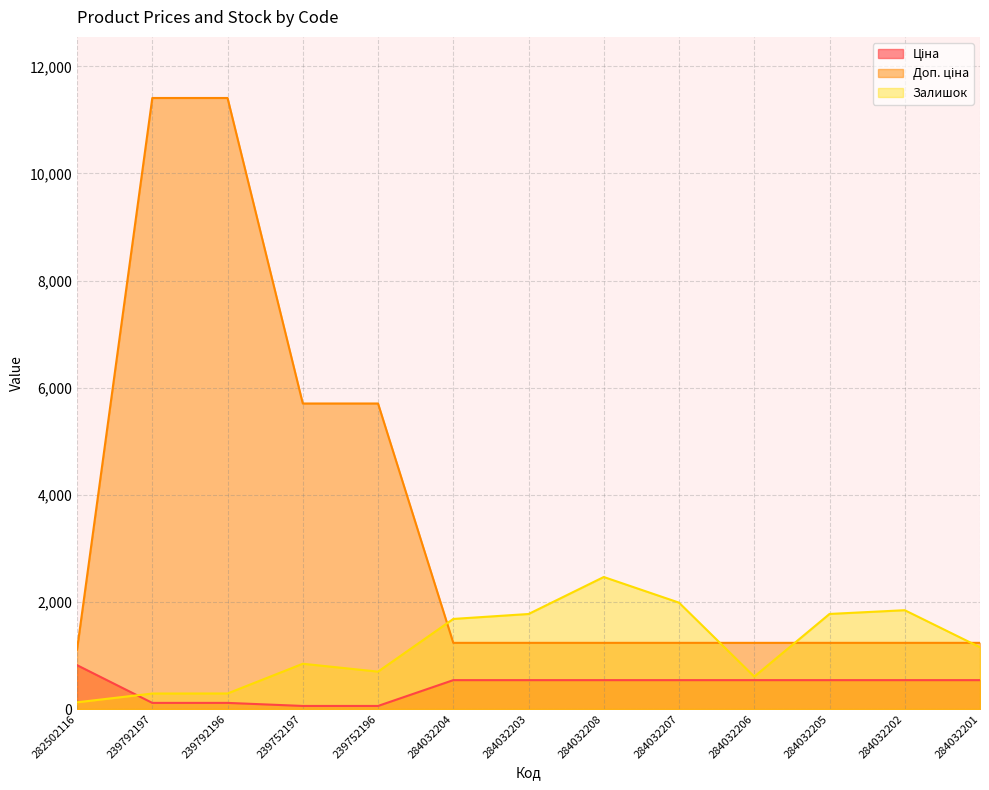

Rank the series at 239792196 from lowest to highest value.

Ціна, Залишок, Доп. ціна